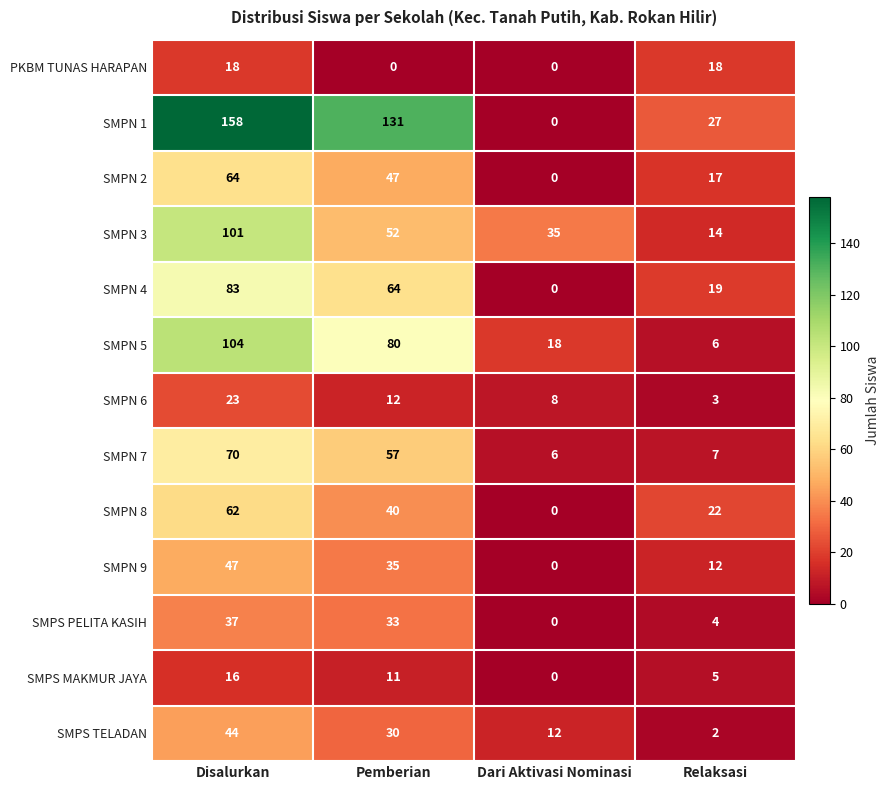

Is it true that SMPN 6 equals 5 at Relaksasi?

False